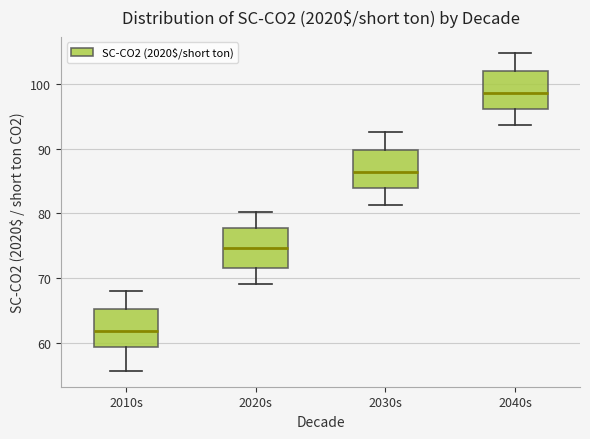

Where is the upper edge of the box for 2040s on the y-axis? The values are not printed on the chart, so give them approximately, as read against the axis.

102